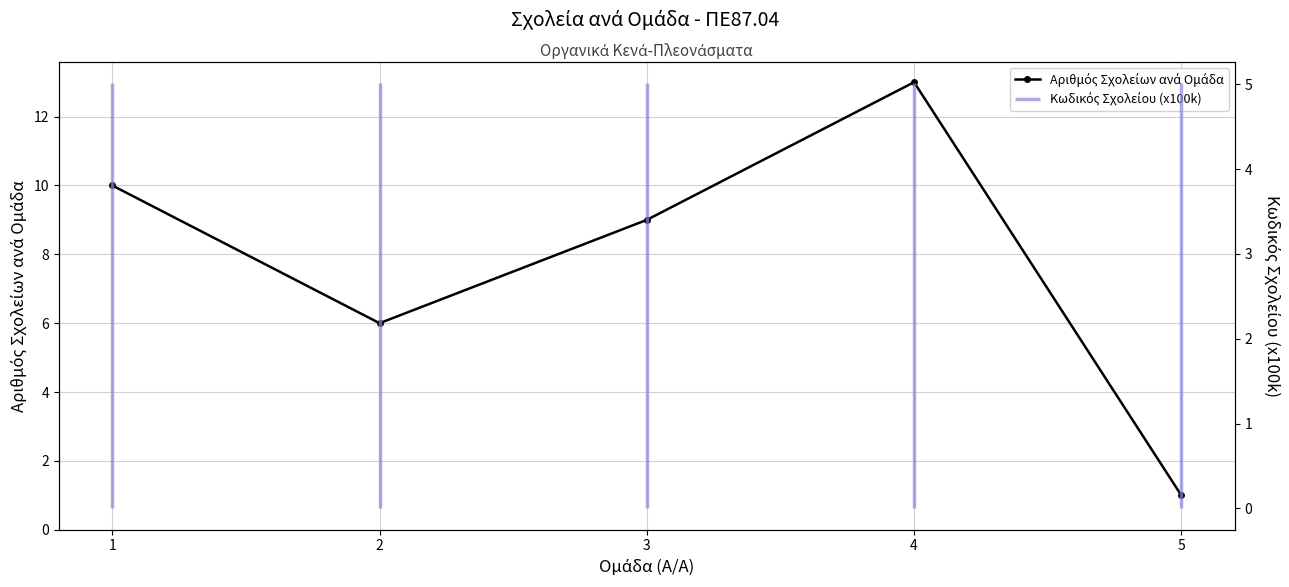

What is the change in value from 2 to 5?

-5